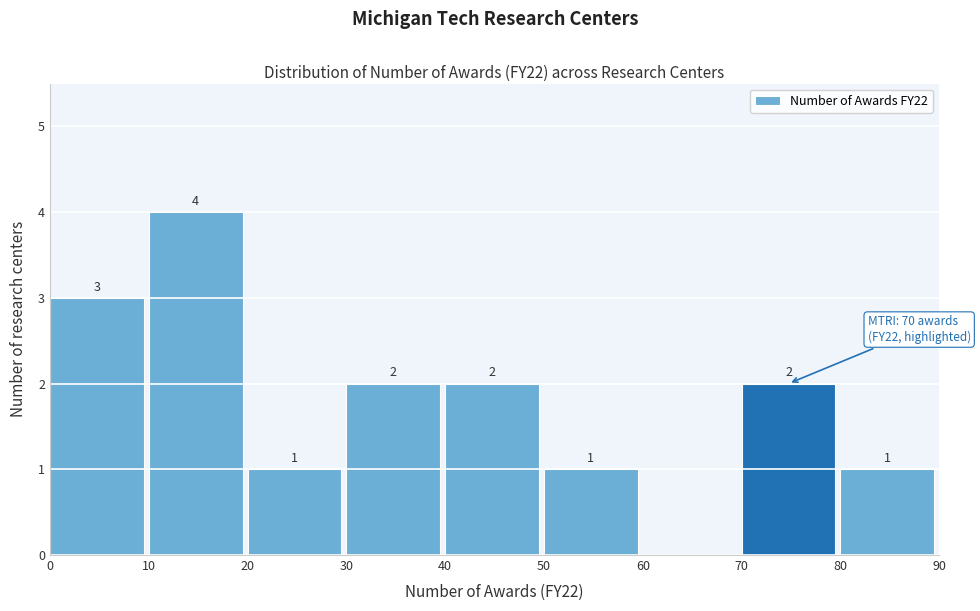

Which range on the x-axis has the tallest bar?

10 to 20